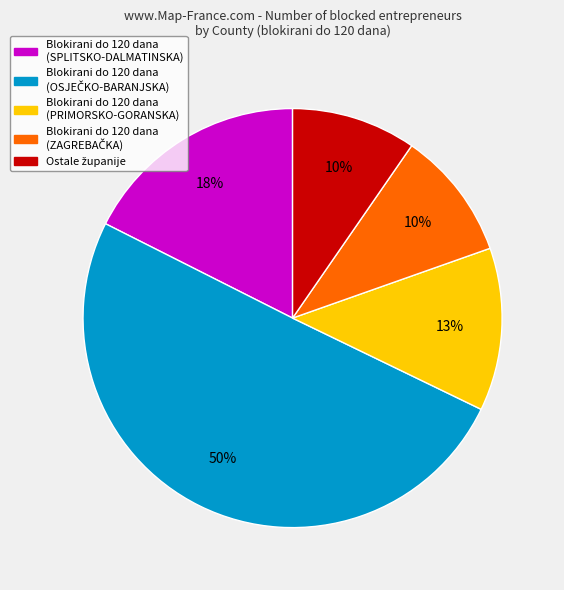

To the nearest percent, what is the average slice percentage?

20%